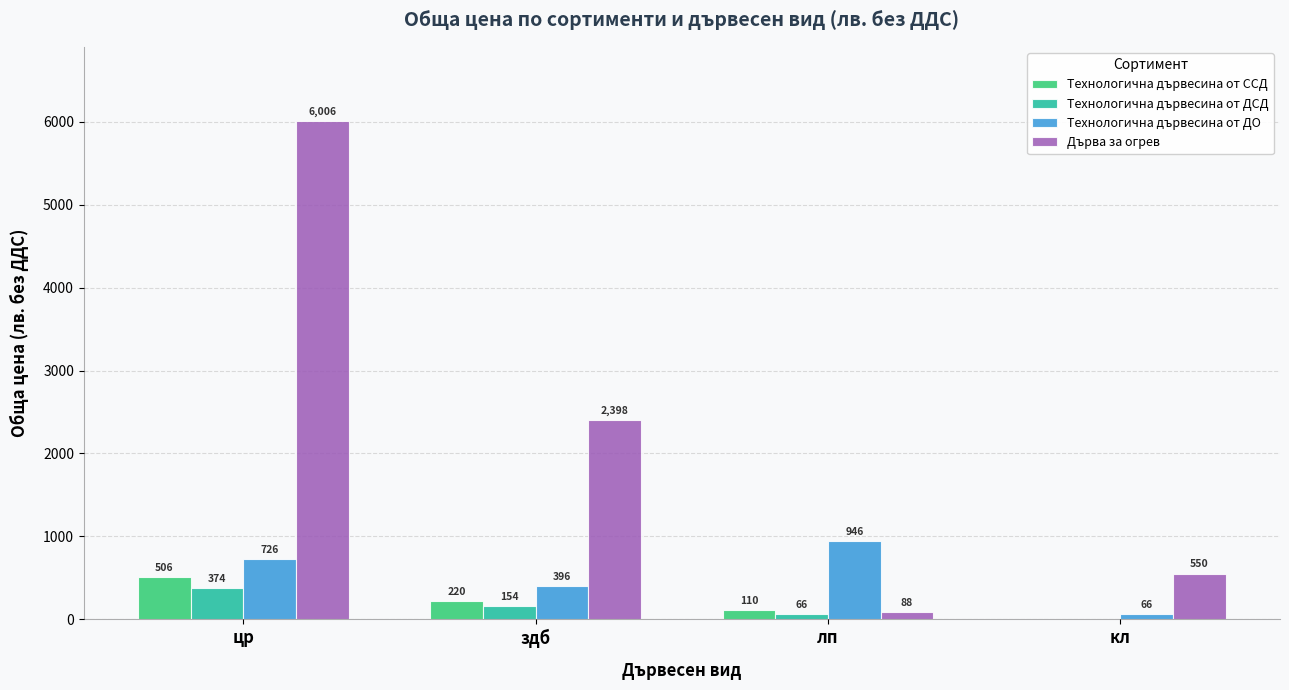

Reading left to right, list all the values displayed in this chart.

Технологична дървесина от ССД: цр=506	здб=220	лп=110	кл=0
Технологична дървесина от ДСД: цр=374	здб=154	лп=66	кл=0
Технологична дървесина от ДО: цр=726	здб=396	лп=946	кл=66
Дърва за огрев: цр=6006	здб=2398	лп=88	кл=550